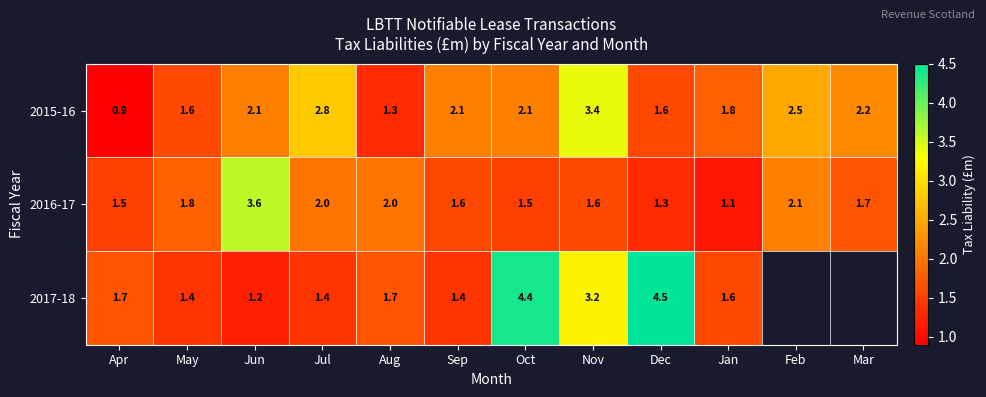

Which has a higher value, Feb or Mar?

Feb